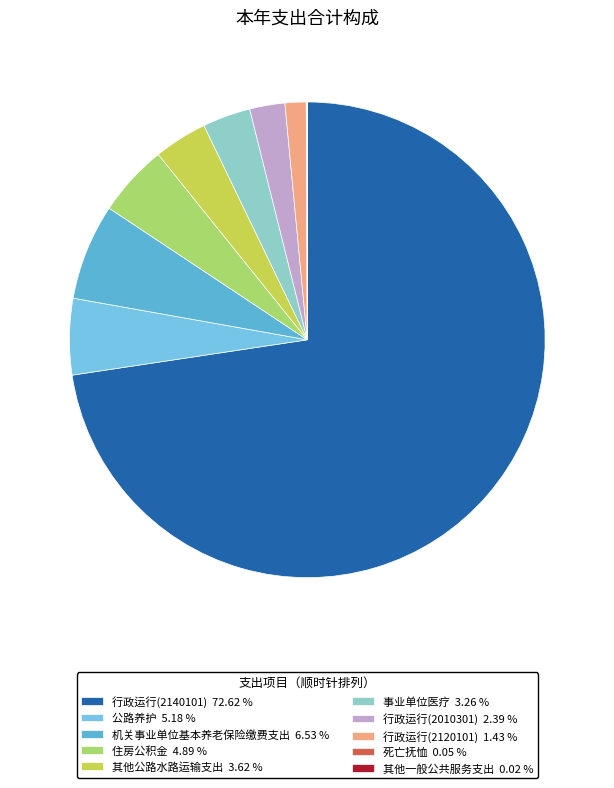

True or false: 其他一般公共服务支出 accounts for 13% of the total.

False